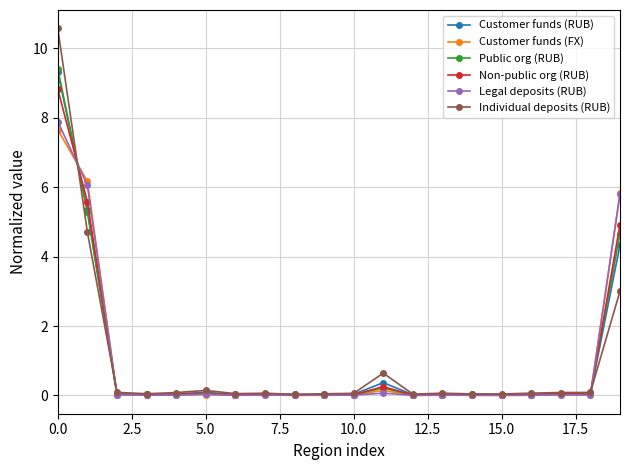

At how many categories does at least one series exceed 4?

3